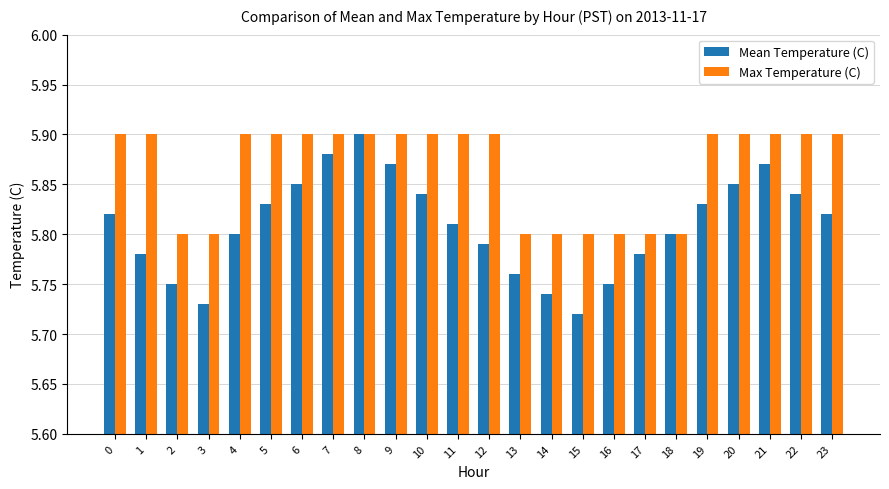

Which series has the widest spread of values?

Mean Temperature (C)